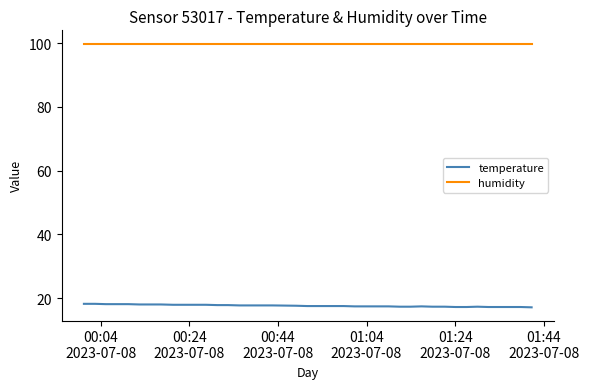

Which series has the largest total across all categories?

humidity